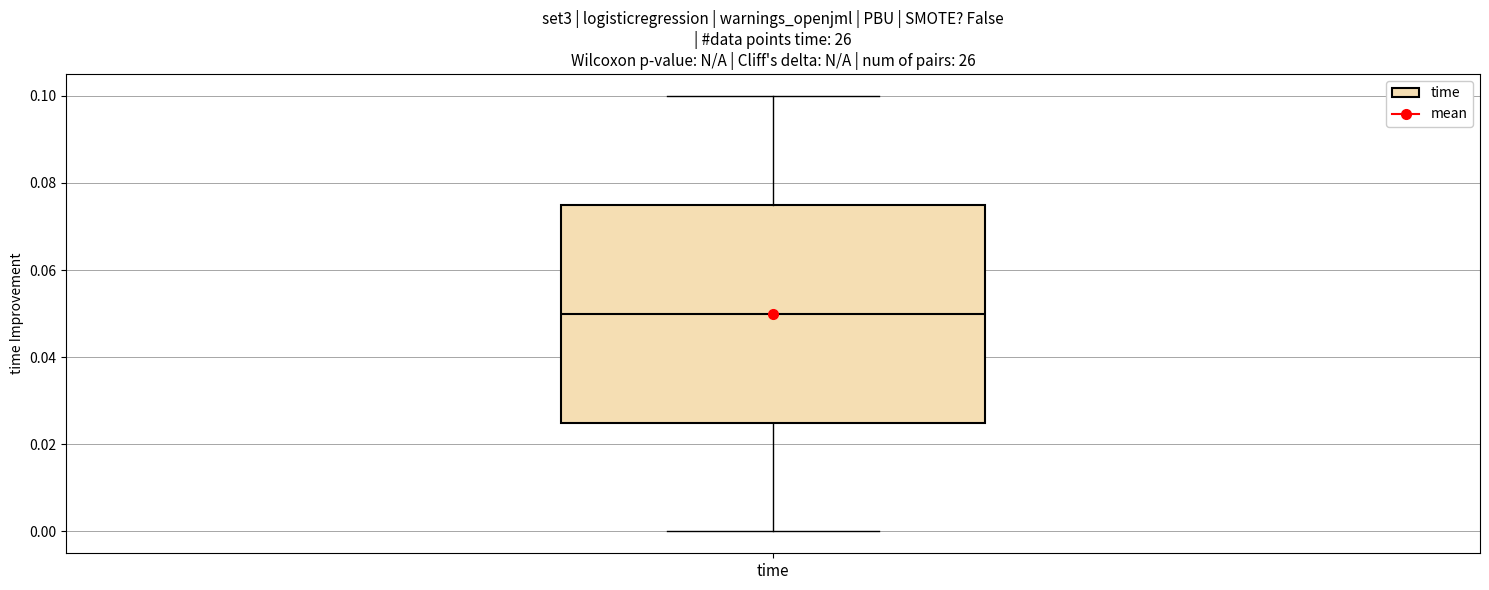

Where does the lower whisker of the box for time end on the y-axis? The values are not printed on the chart, so give them approximately, as read against the axis.

0.000